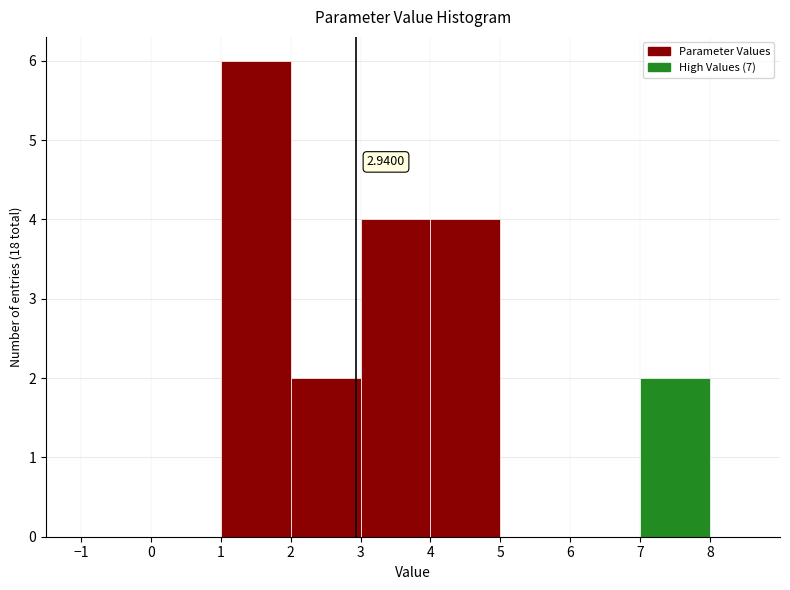

Which range on the x-axis has the tallest bar?

1 to 2